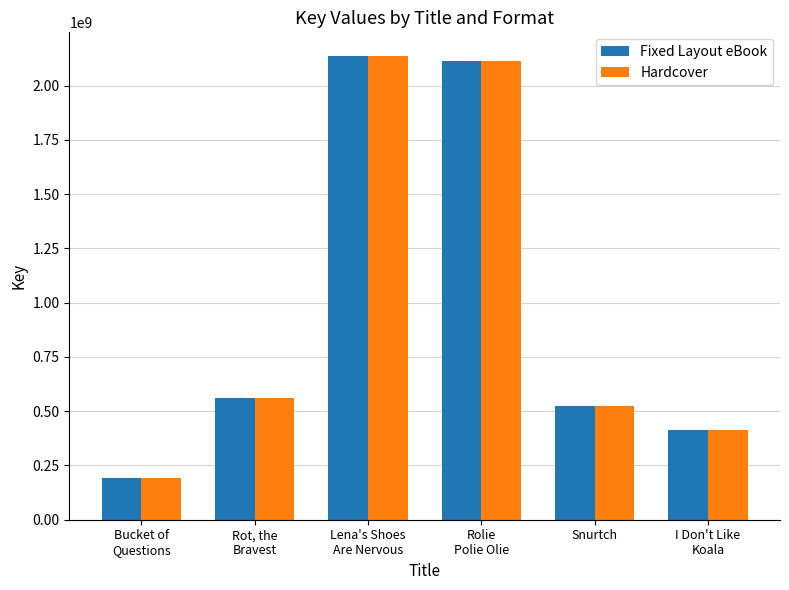

What is the difference between the maximum and minimum values in the Hardcover series?

1948435471